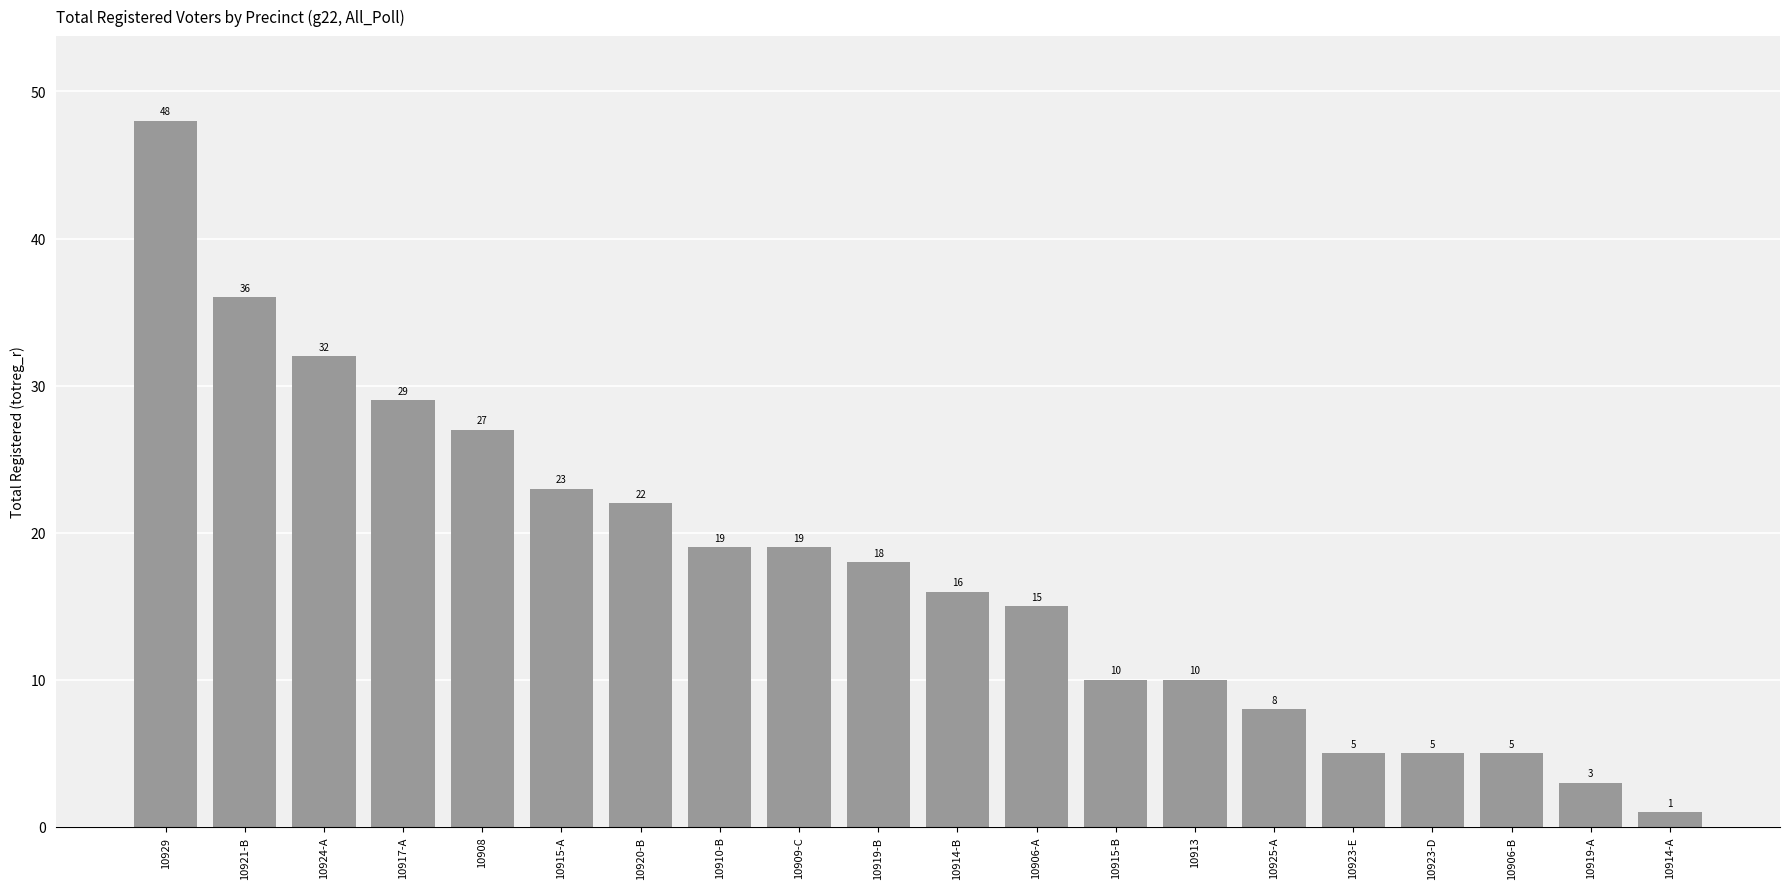

At which label does the data first exceed 18?

10929